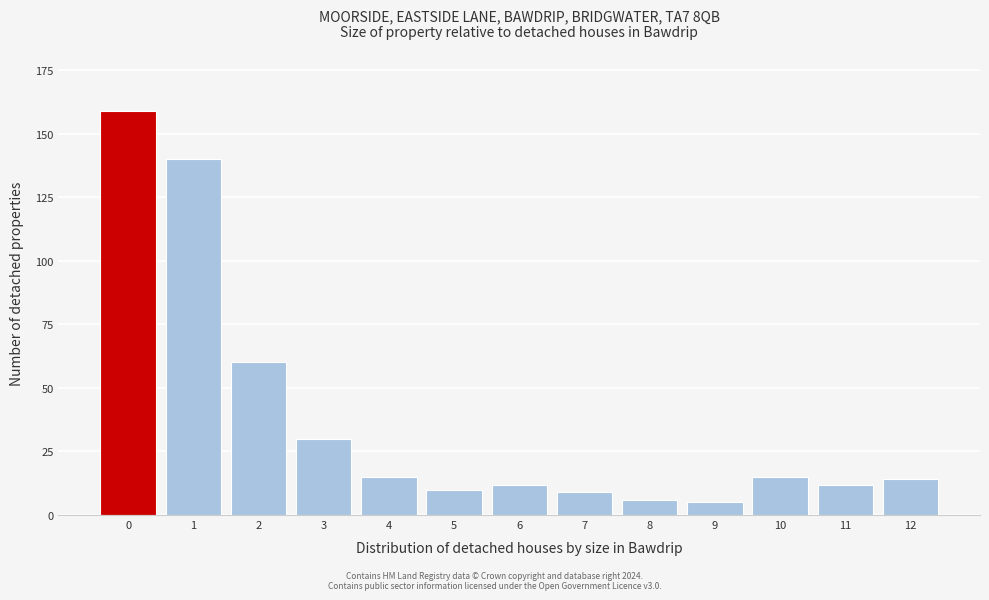

Reading left to right, list all the values displayed in this chart.

159	140	60	30	15	10	12	9	6	5	15	12	14